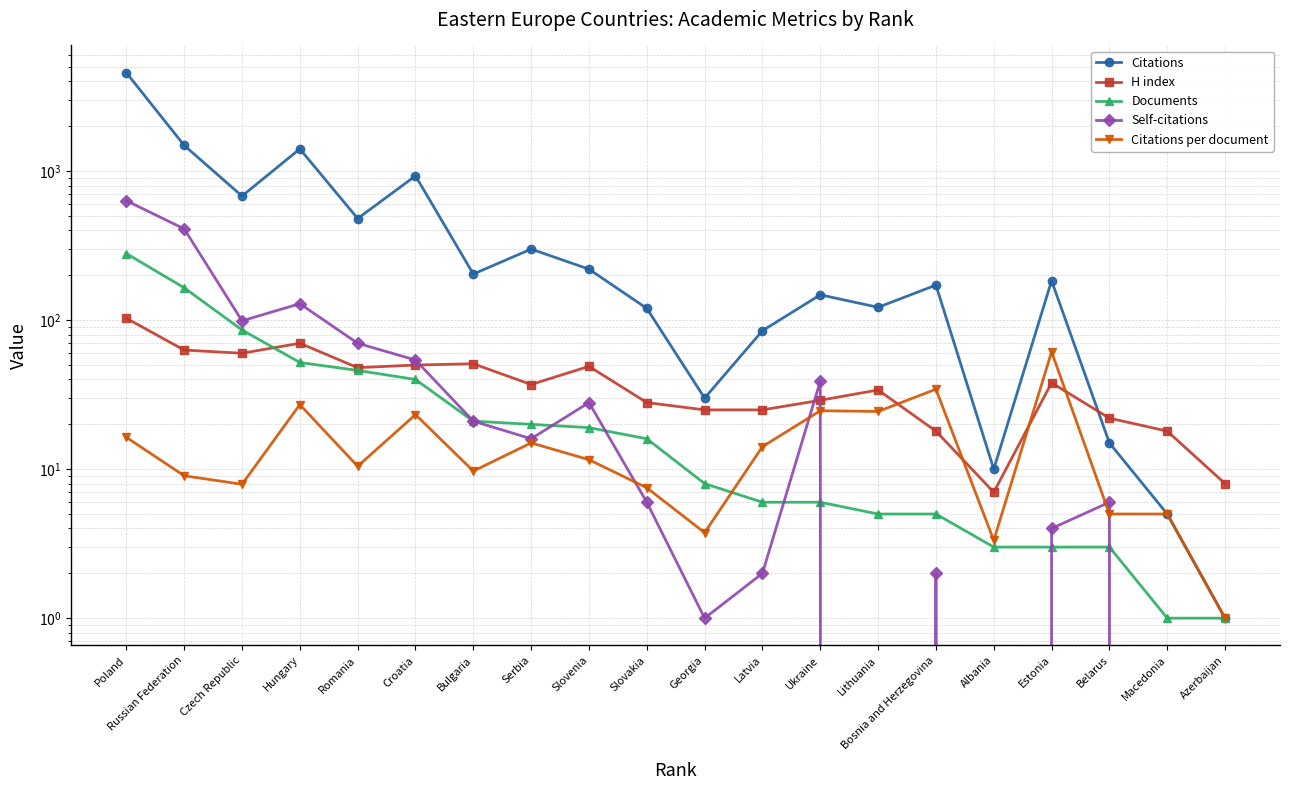

Which category has the highest value across all series?

Poland